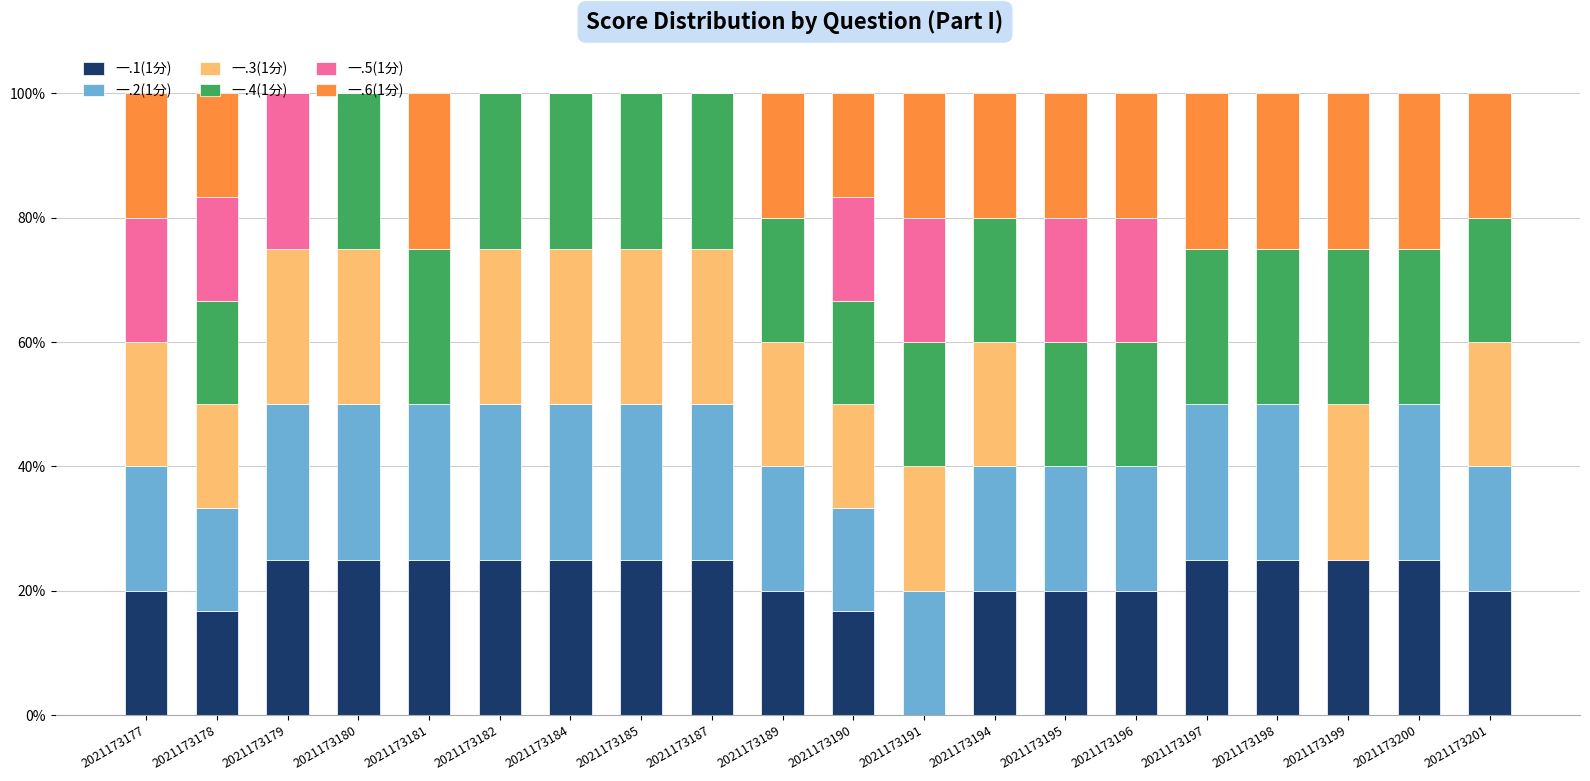

How many series are shown in this chart?

6